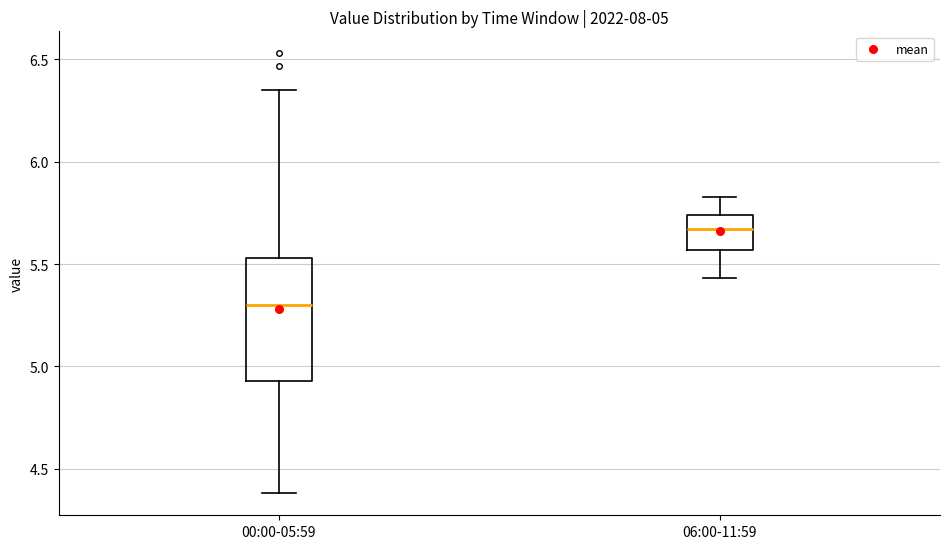

Which box is the tallest, from its lower edge to its upper edge?

00:00-05:59